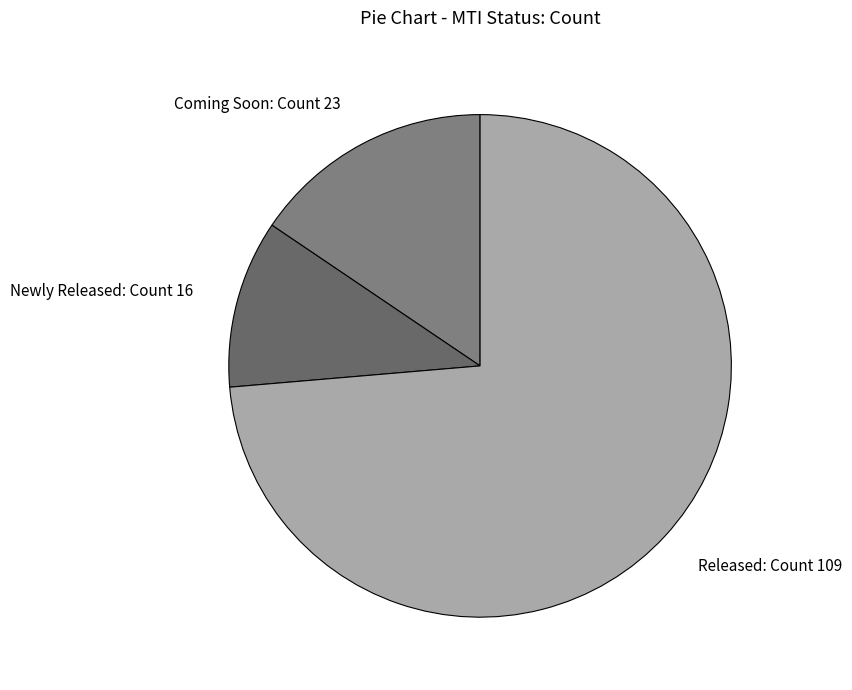

Is it true that Newly Released is 11% of the pie?

True